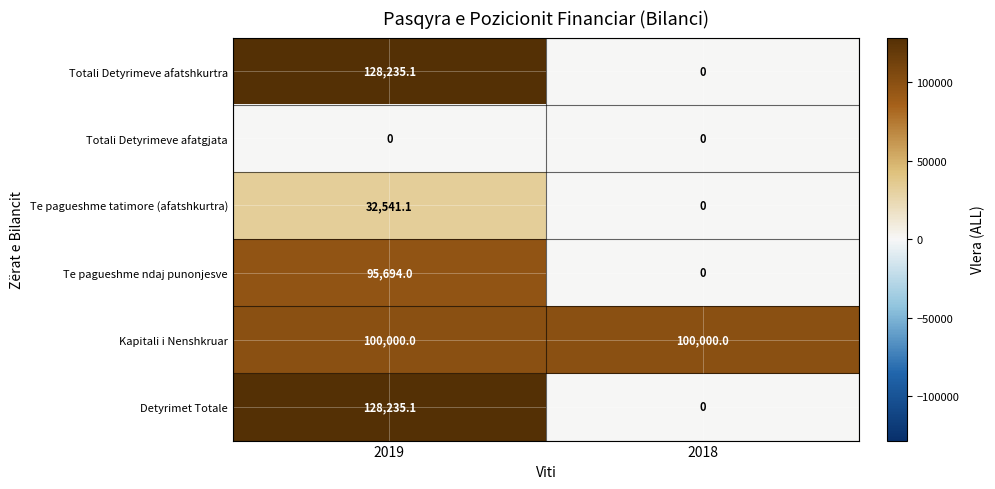

Reading left to right, what are all the values shown in this chart?

Totali Detyrimeve afatshkurtra: 2019=128235.1	2018=0.0
Totali Detyrimeve afatgjata: 2019=0.0	2018=0.0
Te pagueshme tatimore (afatshkurtra): 2019=32541.1	2018=0.0
Te pagueshme ndaj punonjesve: 2019=95694.0	2018=0.0
Kapitali i Nenshkruar: 2019=100000.0	2018=100000.0
Detyrimet Totale: 2019=128235.1	2018=0.0